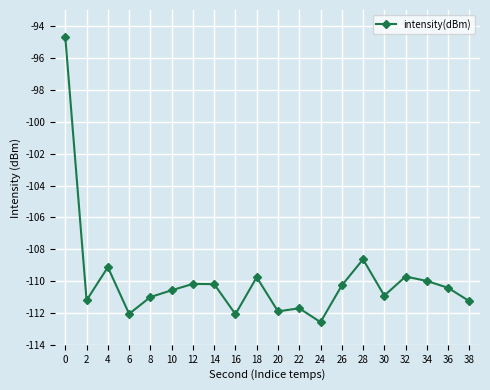

What is the maximum value shown in the chart?

-94.7